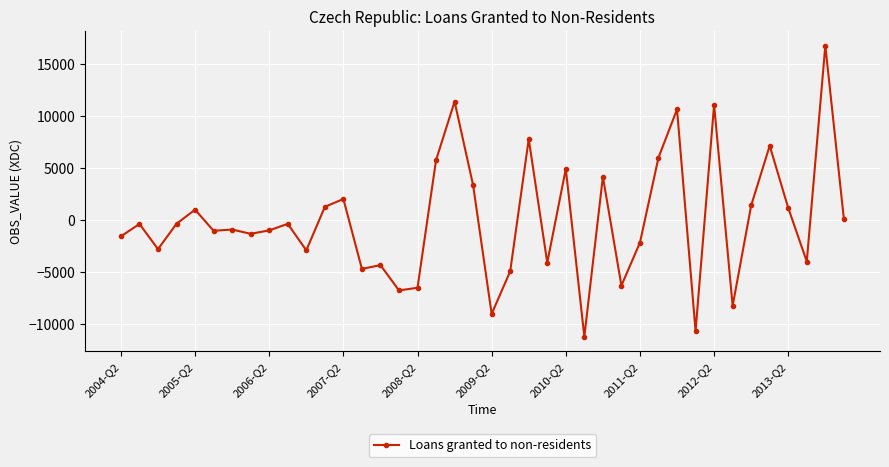

What is the sum of all values?

735